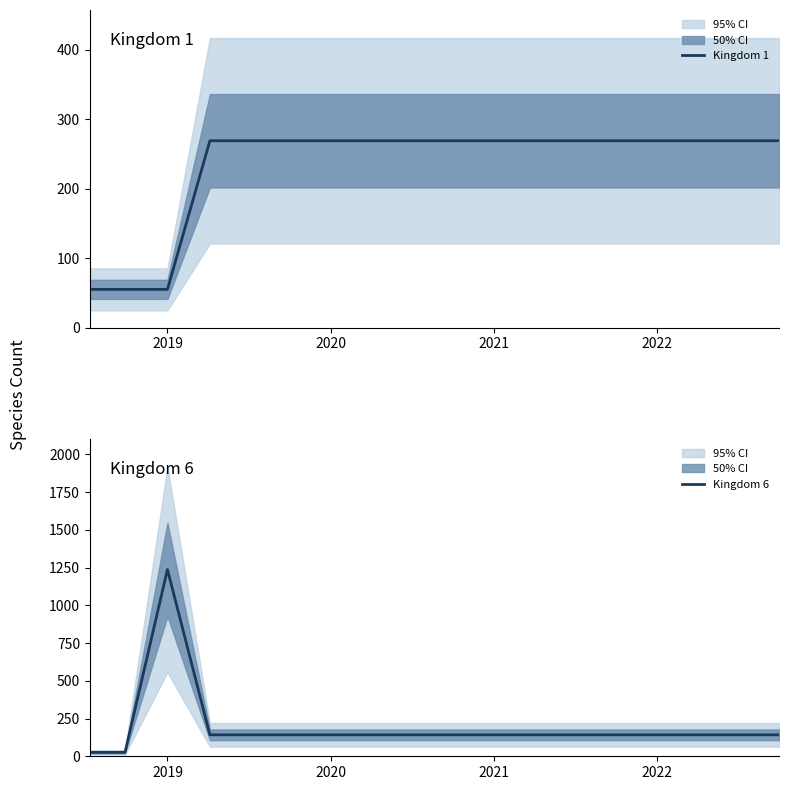

Is it true that Kingdom 1 equals 269 at 2021?

True